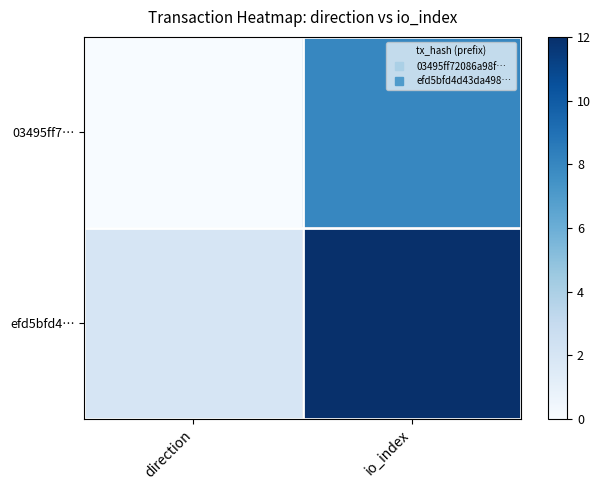

Which series has the largest range (max minus min)?

efd5bfd4…